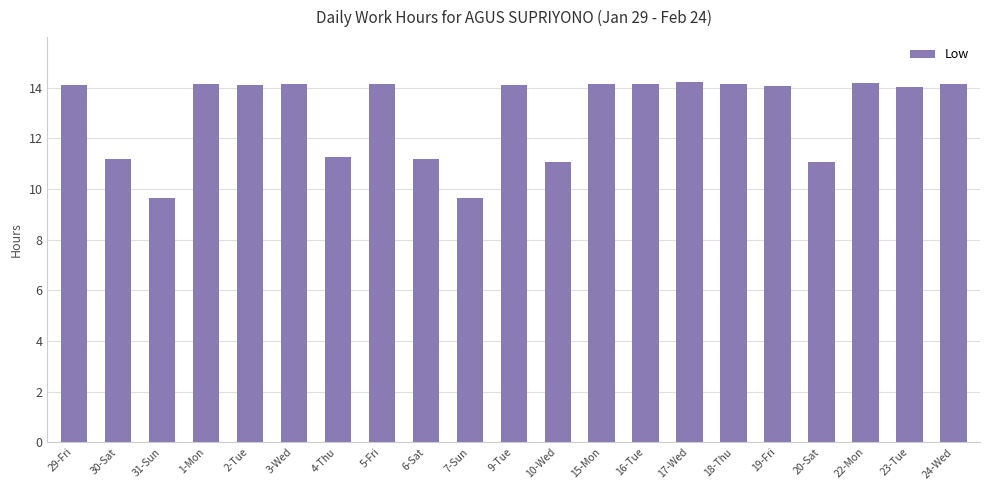

What position from the right is 9-Tue?

11